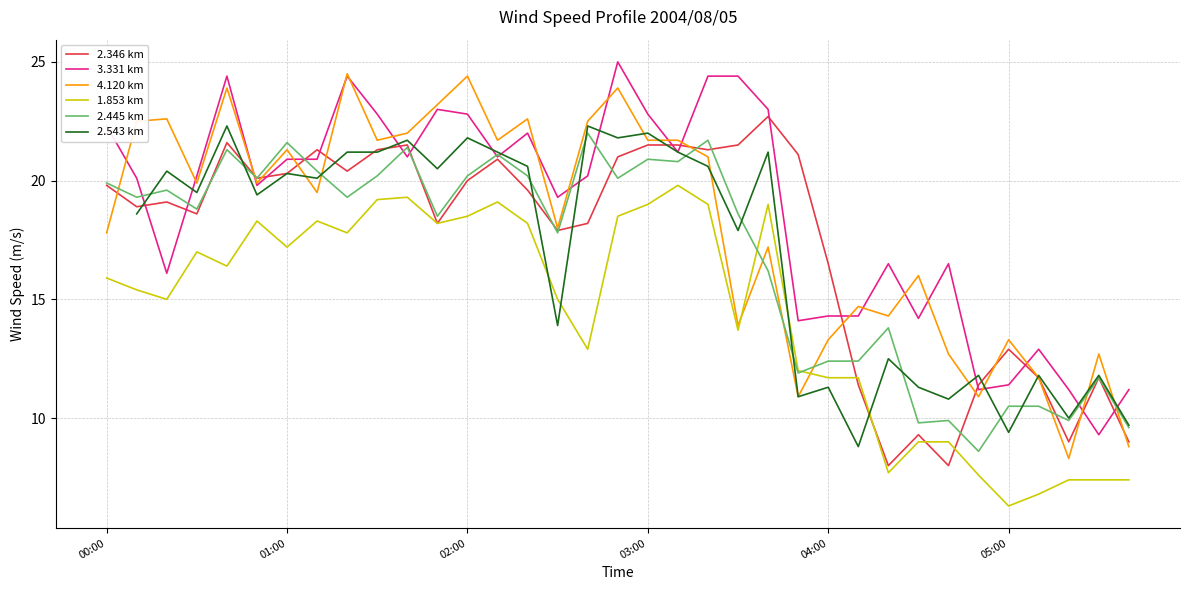

What is the average value of the 2.346 km series?

17.3